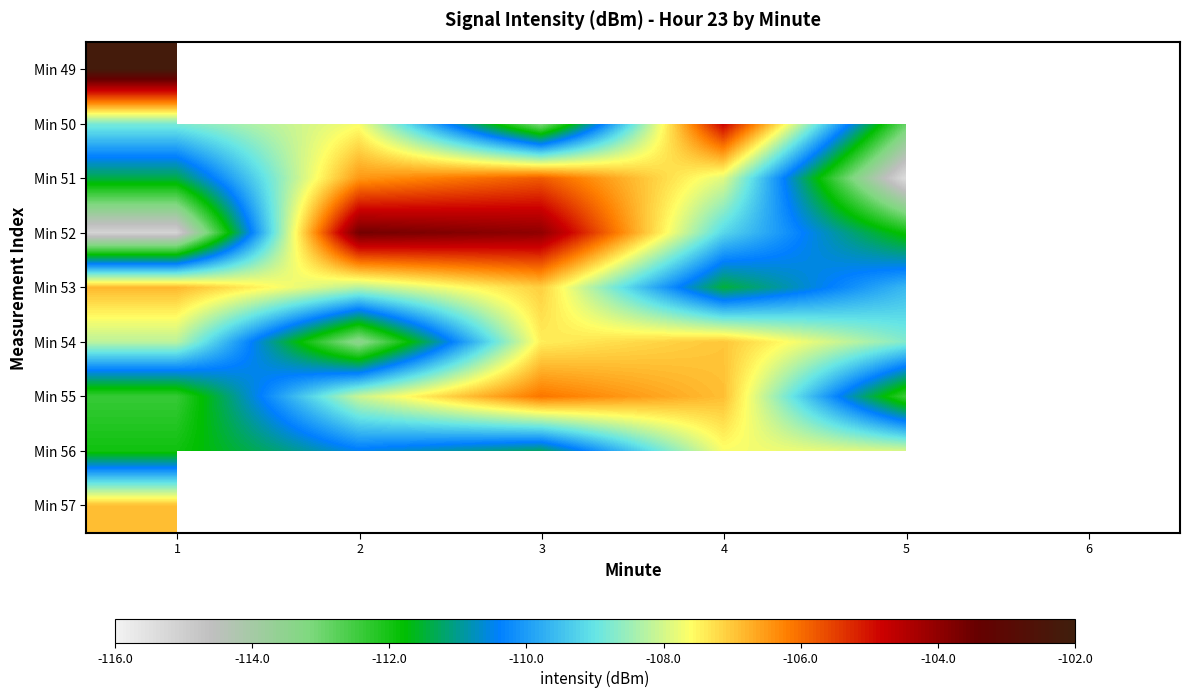

What is the greatest value displayed?

-102.2